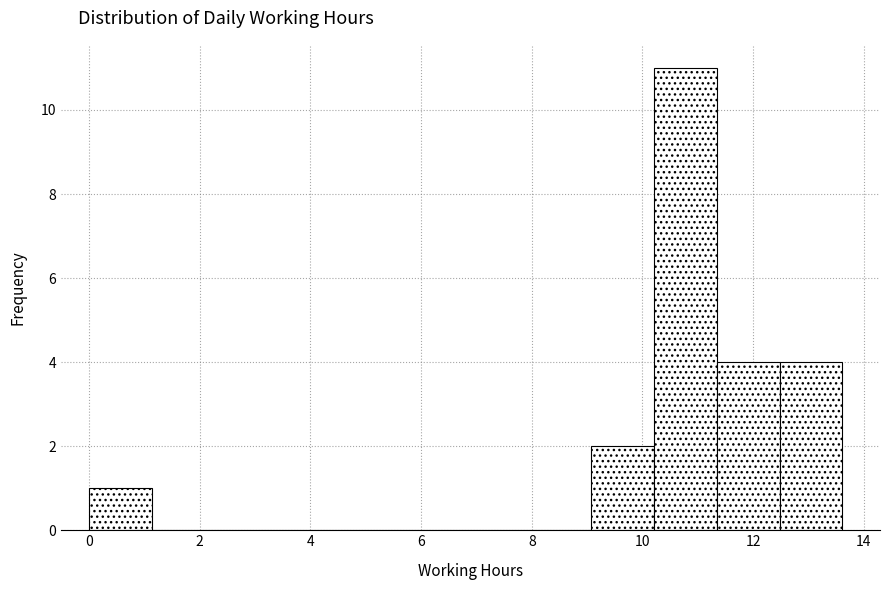

How tall is the bar that spans 12.4 to 13.6 on the x-axis? Neither the bar edges nor the heights are printed on the chart, so give them approximately, as read against the axes.

4